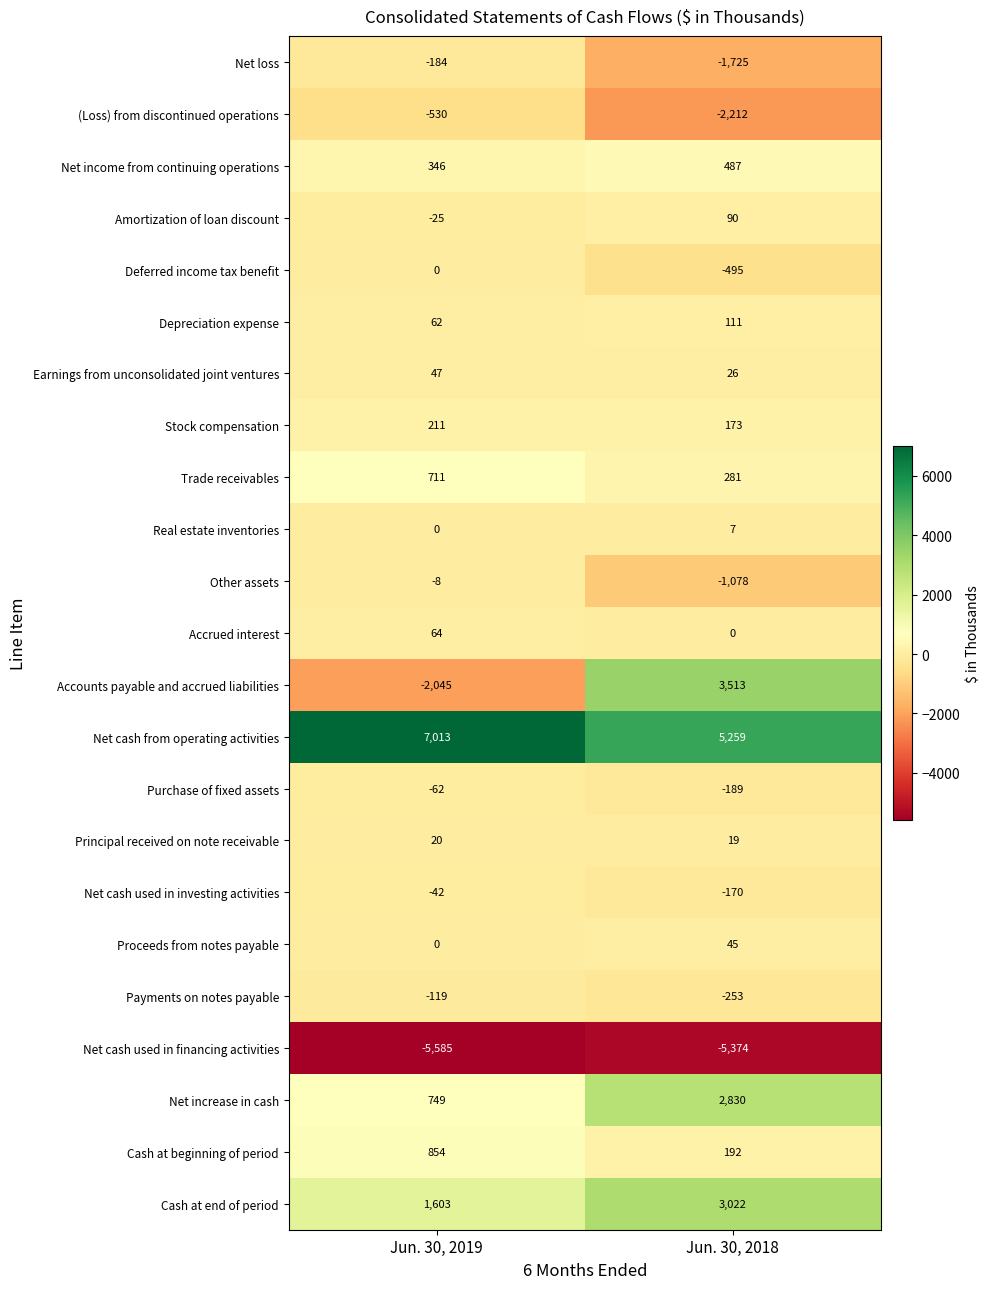

Rank the series by their maximum value, from highest to lowest.

Net cash from operating activities, Accounts payable and accrued liabilities, Cash at end of period, Net increase in cash, Cash at beginning of period, Trade receivables, Net income from continuing operations, Stock compensation, Depreciation expense, Amortization of loan discount, Accrued interest, Earnings from unconsolidated joint ventures, Proceeds from notes payable, Principal received on note receivable, Real estate inventories, Deferred income tax benefit, Other assets, Net cash used in investing activities, Purchase of fixed assets, Payments on notes payable, Net loss, (Loss) from discontinued operations, Net cash used in financing activities